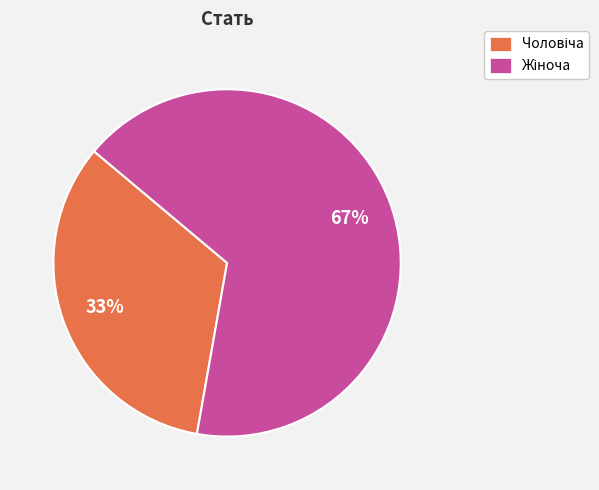

To the nearest percent, what is the average slice percentage?

50%